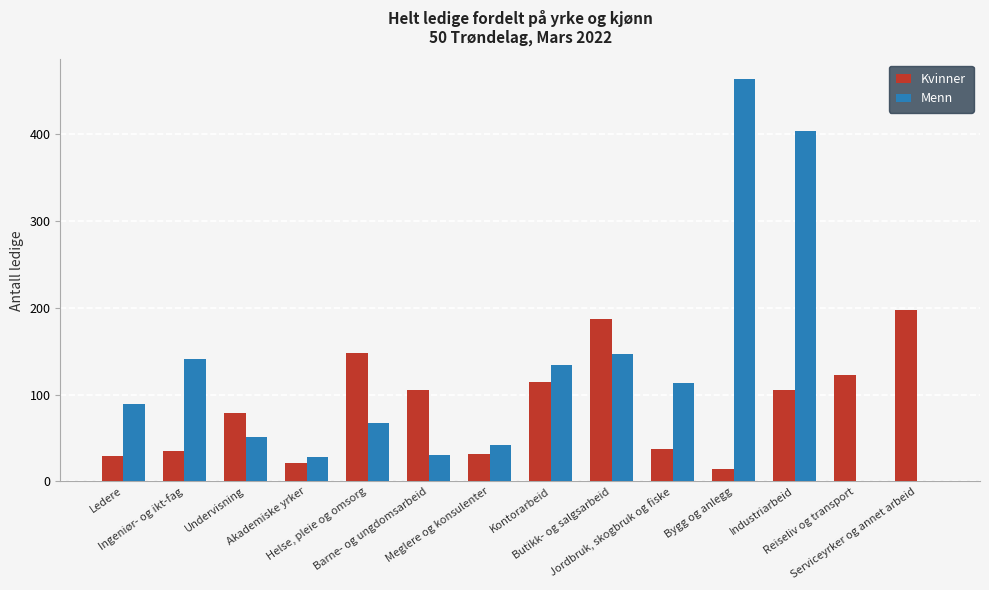

Reading left to right, list all the values displayed in this chart.

Kvinner: Ledere=29	Ingeniør- og ikt-fag=35	Undervisning=79	Akademiske yrker=21	Helse, pleie og omsorg=148	Barne- og ungdomsarbeid=105	Meglere og konsulenter=32	Kontorarbeid=115	Butikk- og salgsarbeid=187	Jordbruk, skogbruk og fiske=37	Bygg og anlegg=14	Industriarbeid=105	Reiseliv og transport=122	Serviceyrker og annet arbeid=197
Menn: Ledere=89	Ingeniør- og ikt-fag=141	Undervisning=51	Akademiske yrker=28	Helse, pleie og omsorg=67	Barne- og ungdomsarbeid=30	Meglere og konsulenter=42	Kontorarbeid=134	Butikk- og salgsarbeid=147	Jordbruk, skogbruk og fiske=113	Bygg og anlegg=463	Industriarbeid=404	Reiseliv og transport=0	Serviceyrker og annet arbeid=0